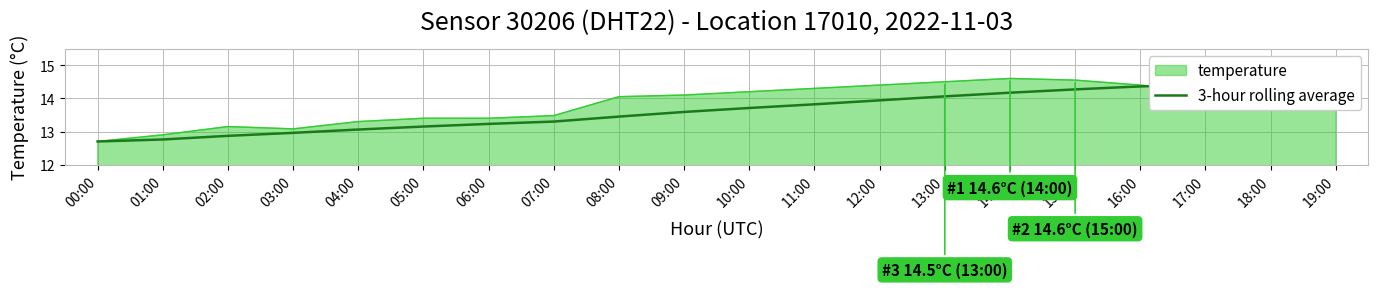

True or false: temperature has a value of 14.3 at 11:00.

True